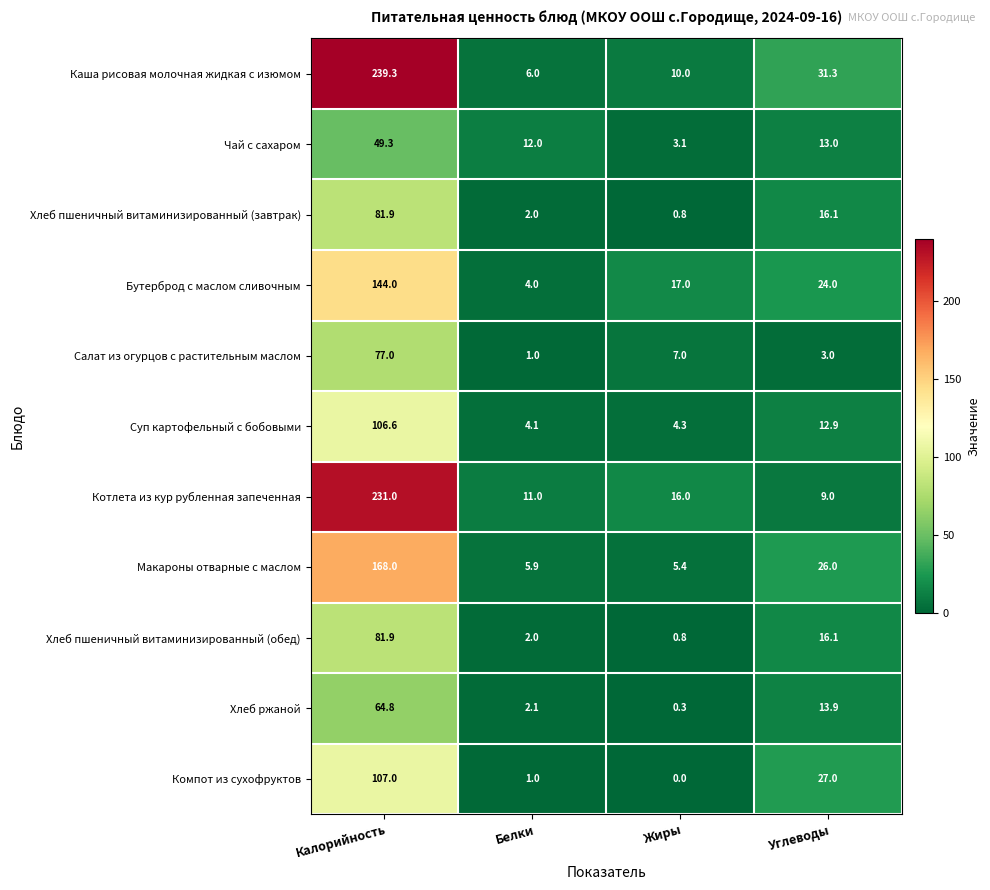

At which category is the sum across all series the highest?

Калорийность